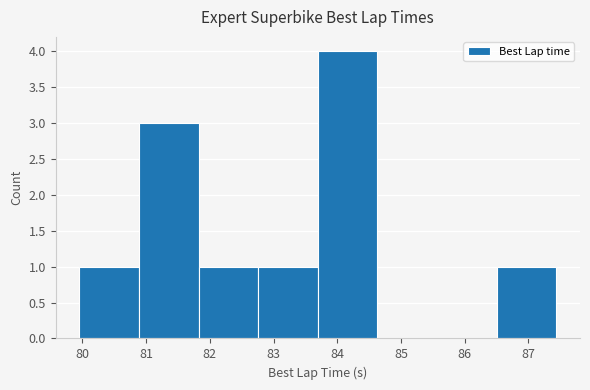

Reading left to right, list every bar in this chart as the range it spans on the x-axis followed by its height. Neither the bar edges nor the heights are printed on the chart, so give them approximately, as read against the axes.

80.0 to 80.9: 1
80.9 to 81.8: 3
81.8 to 82.8: 1
82.8 to 83.7: 1
83.7 to 84.6: 4
84.6 to 85.6: 0
85.6 to 86.5: 0
86.5 to 87.4: 1